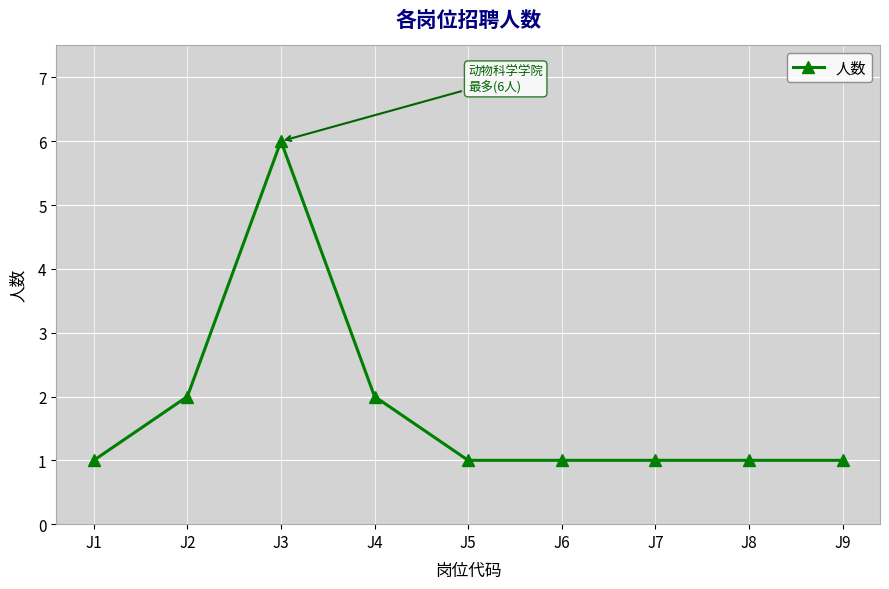

True or false: there are more than 0 points higher than both neighbors.

True